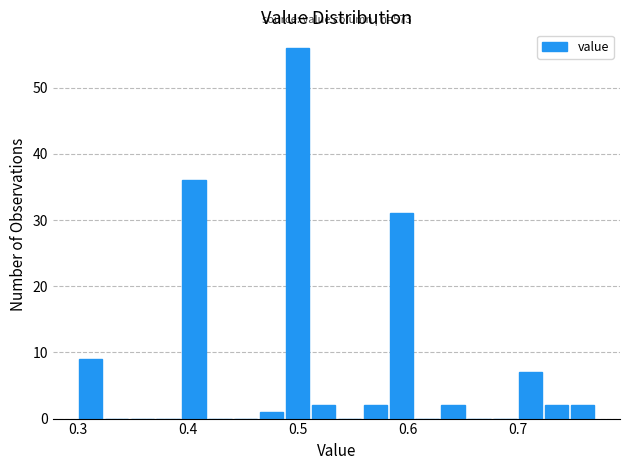

Read against the x-axis, roughly where is the centre of the tallest bar?

0.50